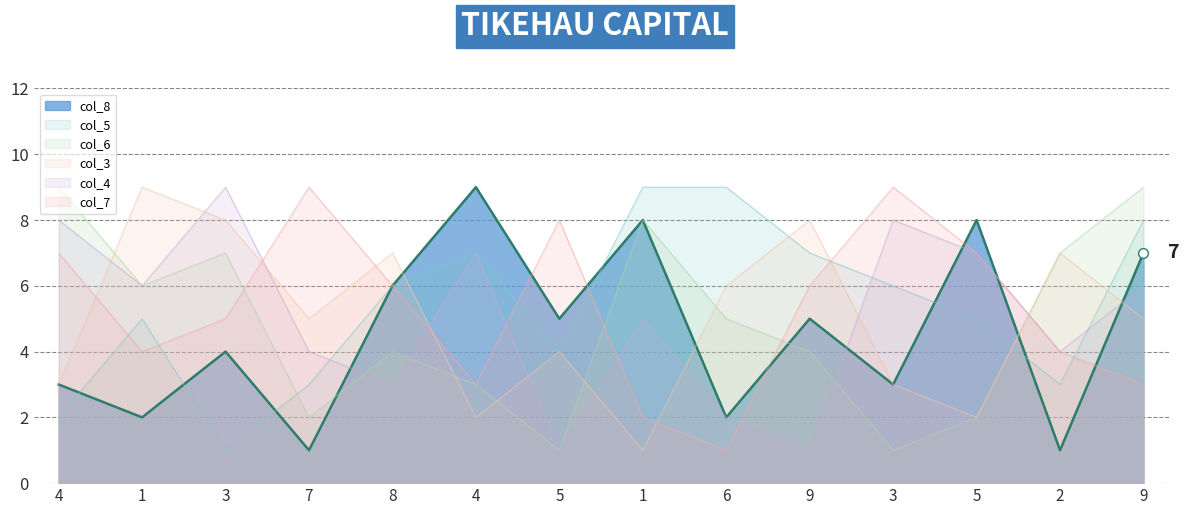

In col_4, how many points are higher than both neighbors (excluding endpoints)?

4